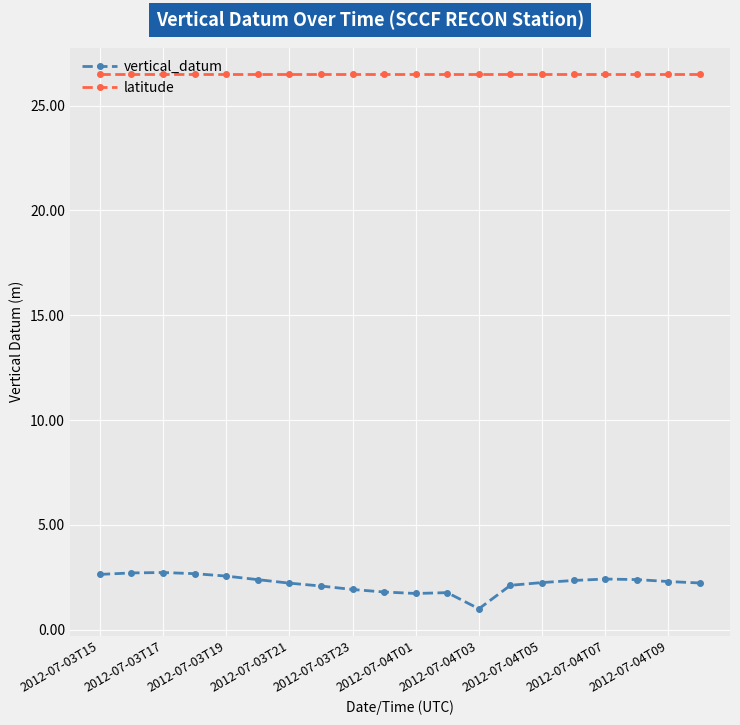

What is the minimum value for vertical_datum?

1.0